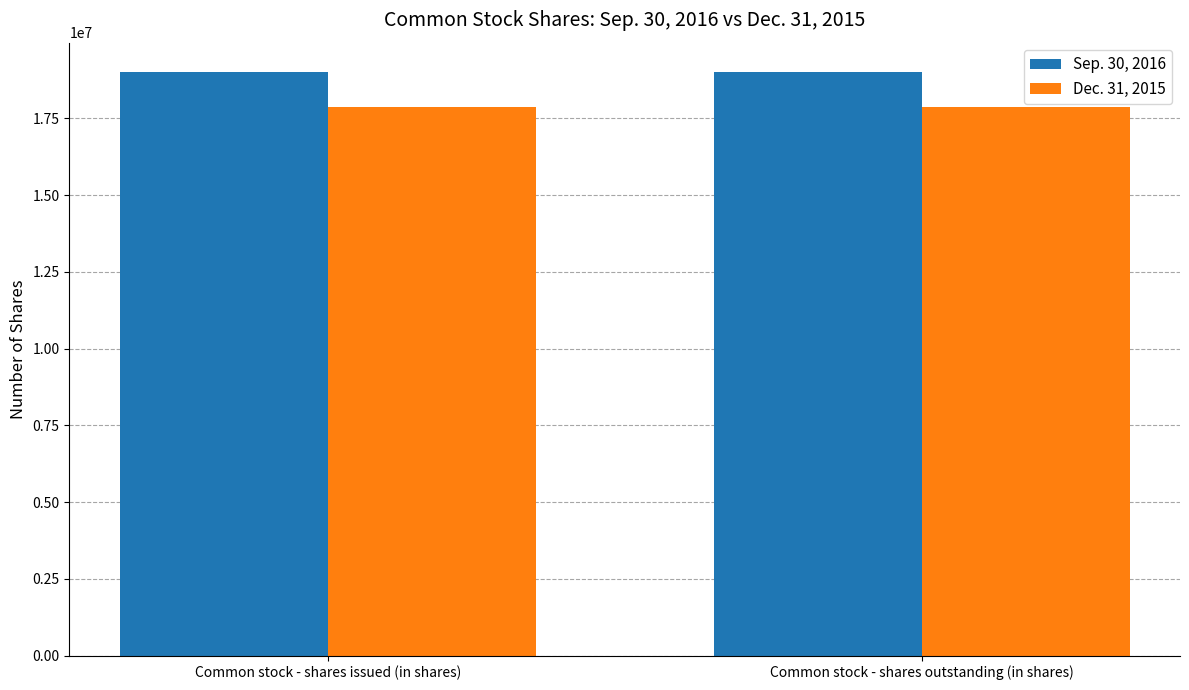

What is the smallest value displayed?

17876016